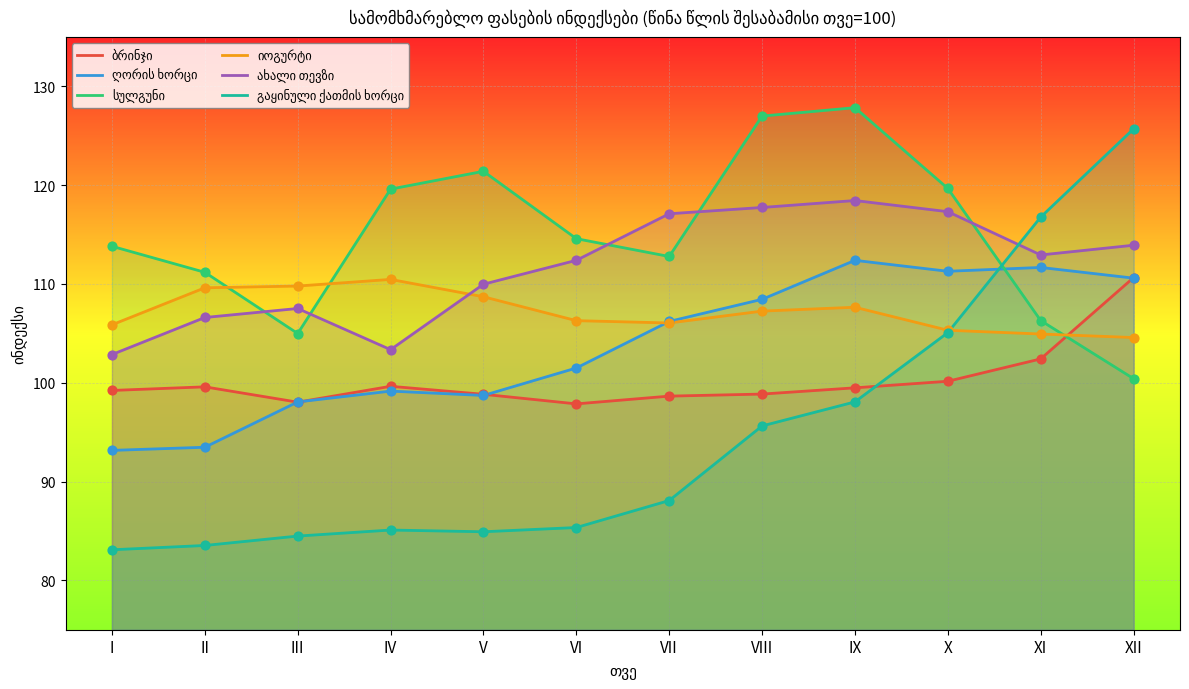

At which category is the sum across all series the highest?

XII